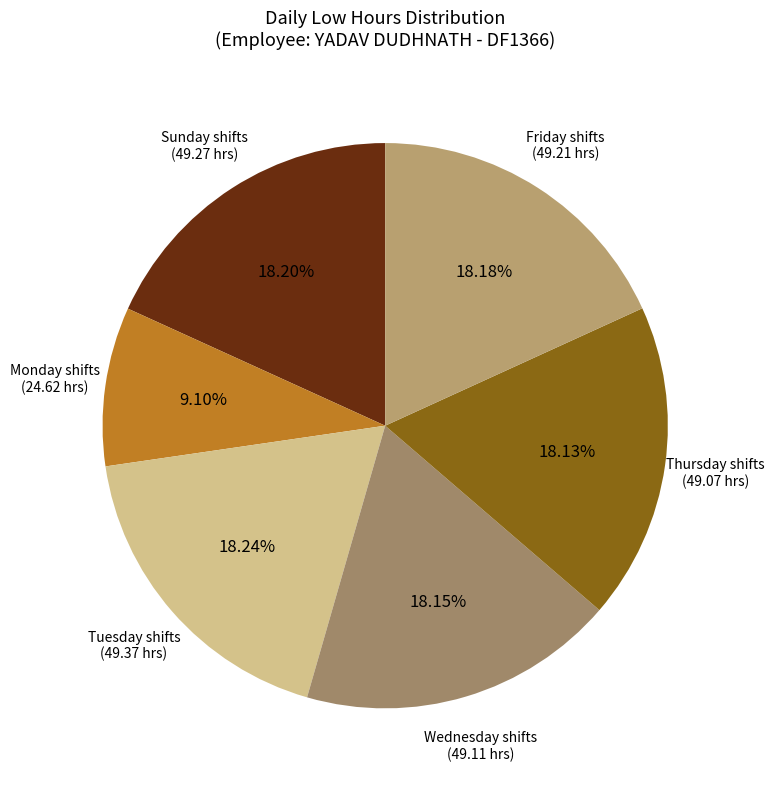

How many segments does this pie chart have?

6